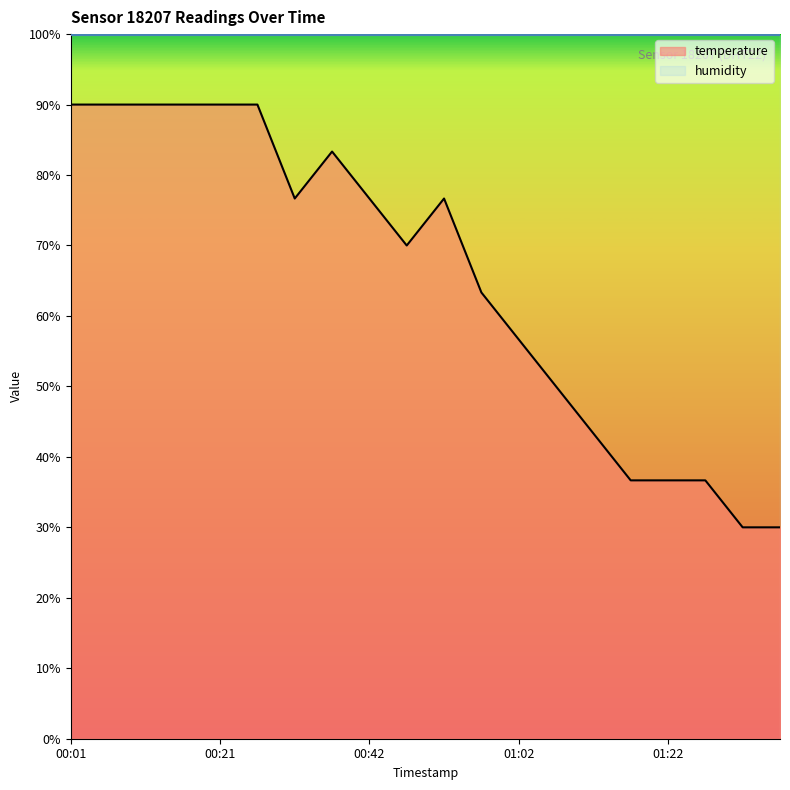

Which label corresponds to the largest value in the chart?

00:01